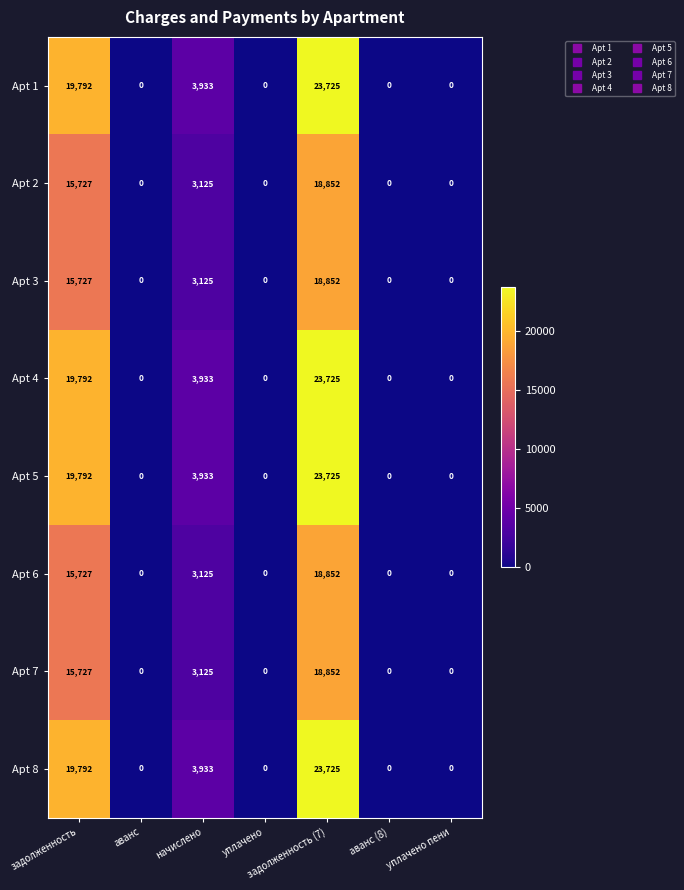

At how many categories does at least one series exceed 912?

3